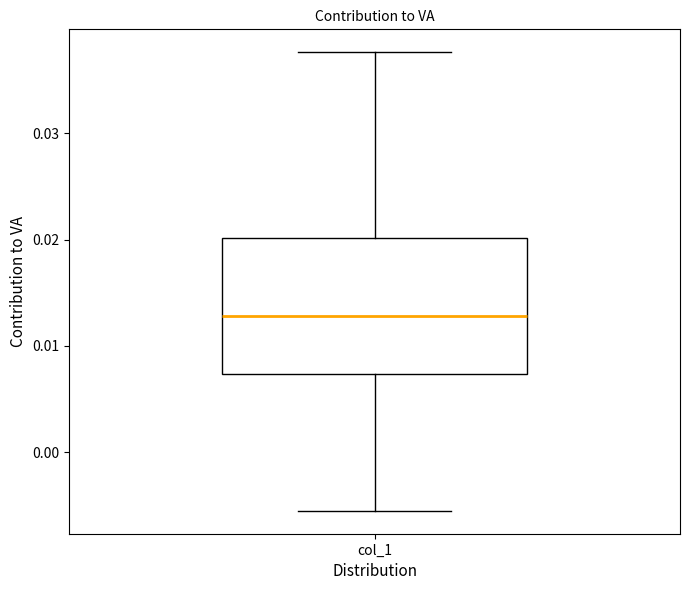

Where is the upper edge of the box for col_1 on the y-axis? The values are not printed on the chart, so give them approximately, as read against the axis.

0.020